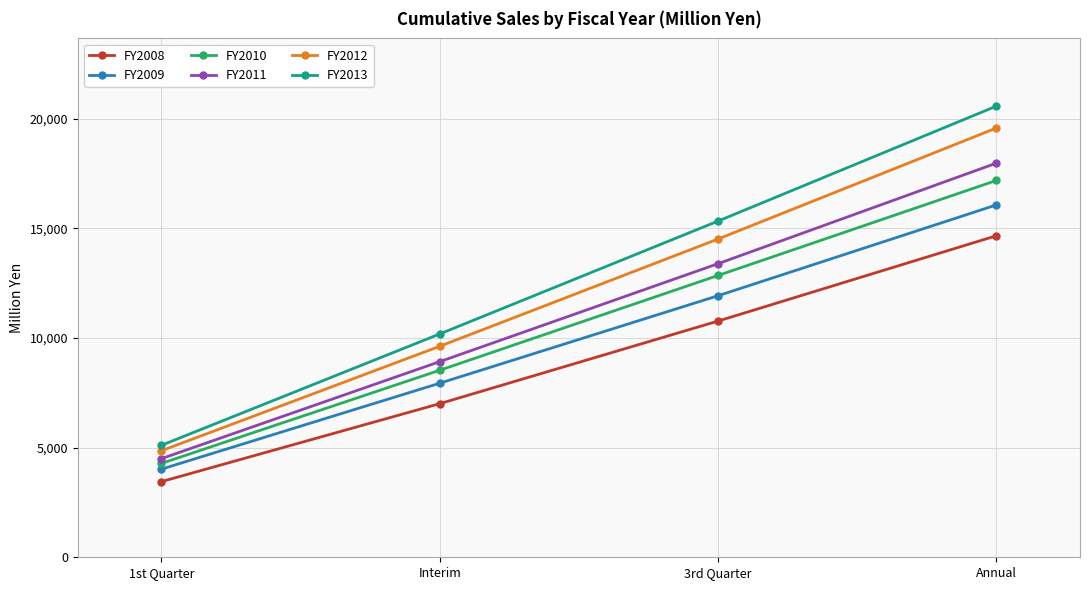

What is the value of the FY2013 point at the 3rd from the left?

15331